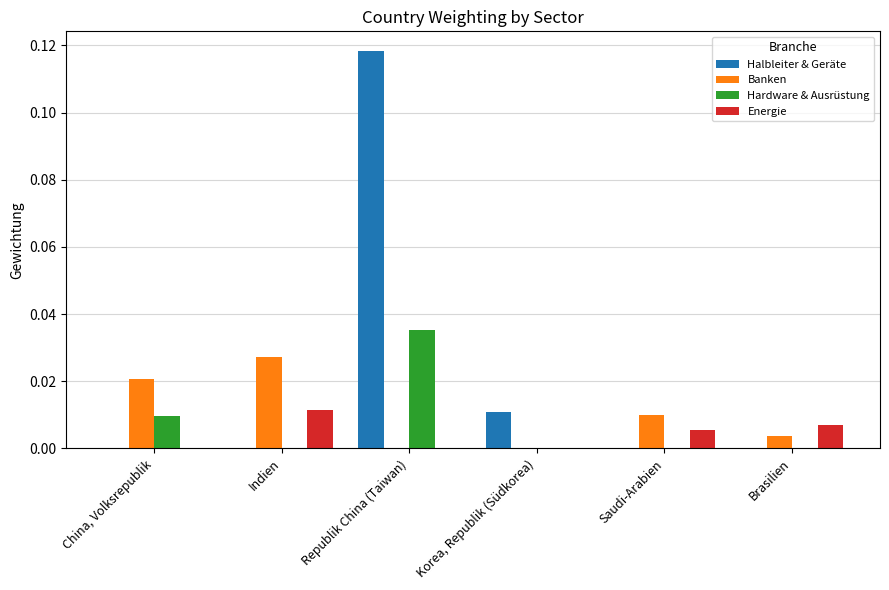

Is it true that Hardware & Ausrüstung equals 0.0 at Indien?

True